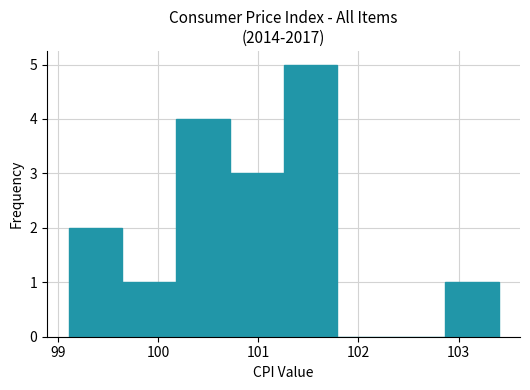

What is the height of the bar covering 99.6 to 100.2 on the x-axis? Neither the bar edges nor the heights are printed on the chart, so give them approximately, as read against the axes.

1